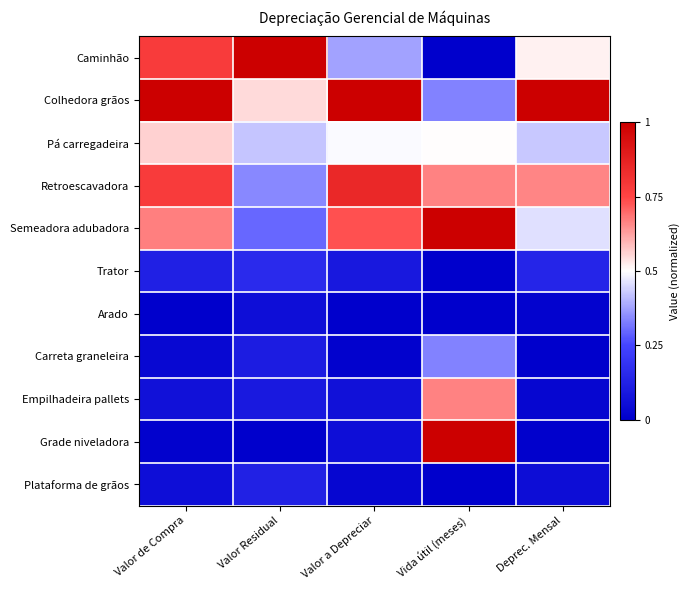

Which series has the largest total across all categories?

Colhedora grãos